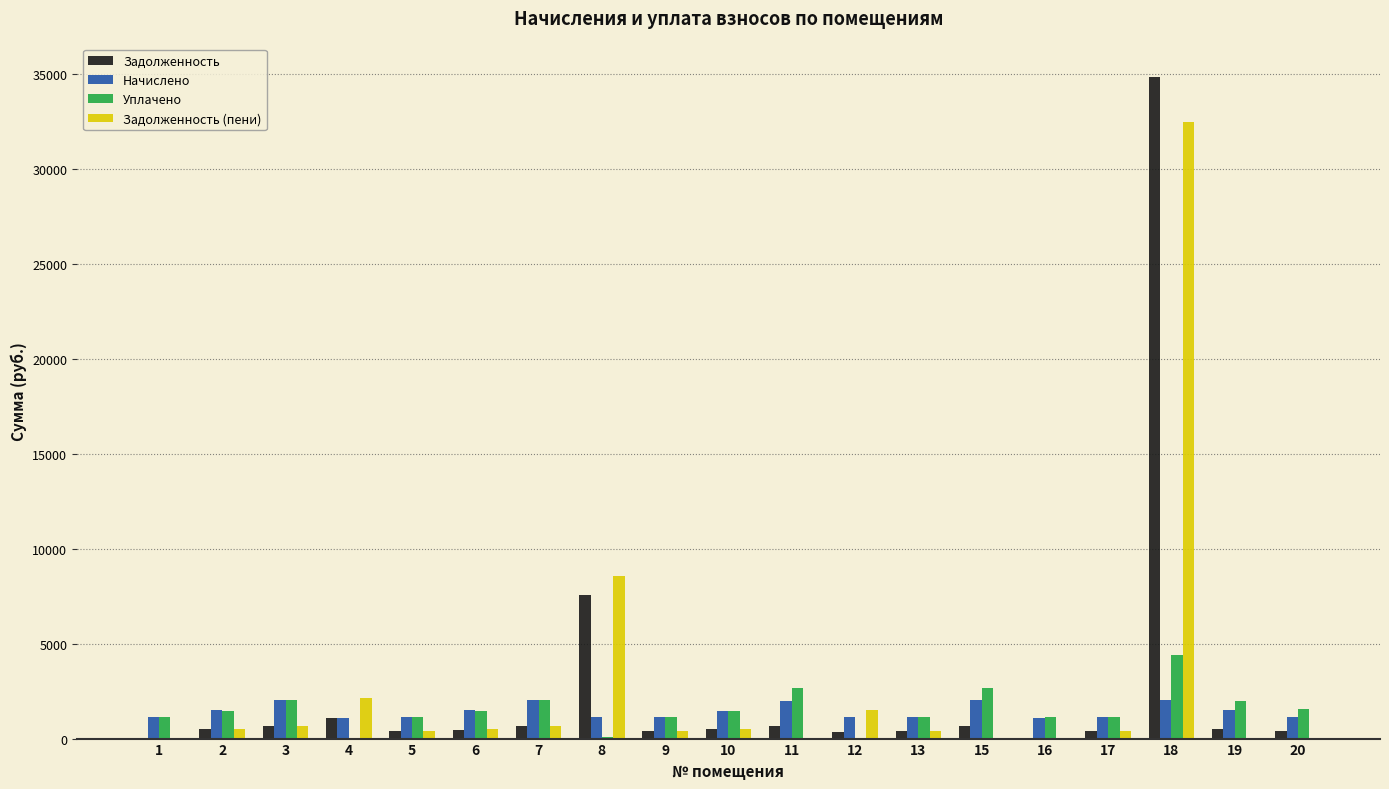

The value of Уплачено at 15 is 3924.7. True or false?

False